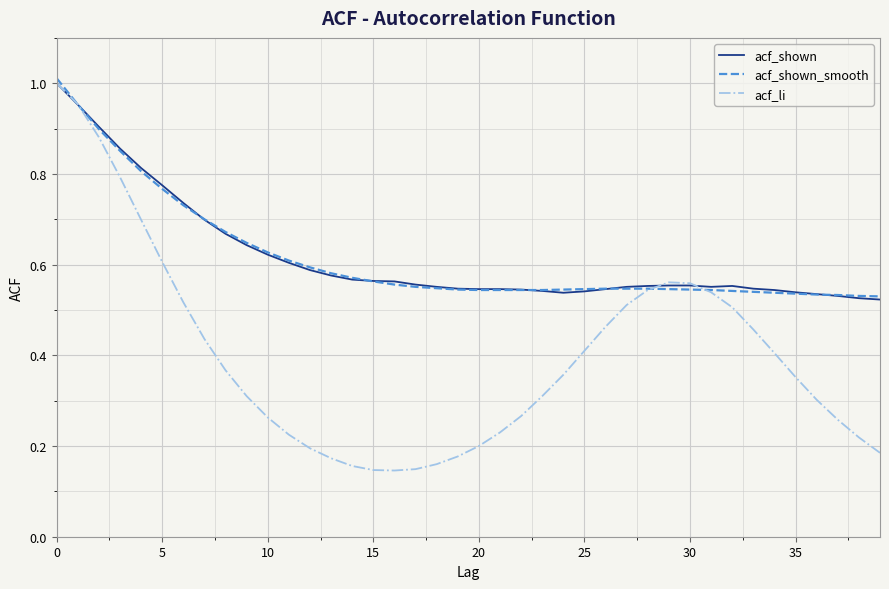

Which series has the widest spread of values?

acf_li